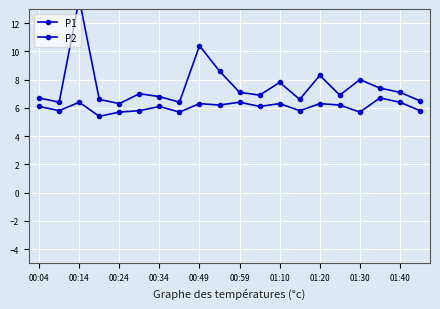

Which series has the widest spread of values?

P1